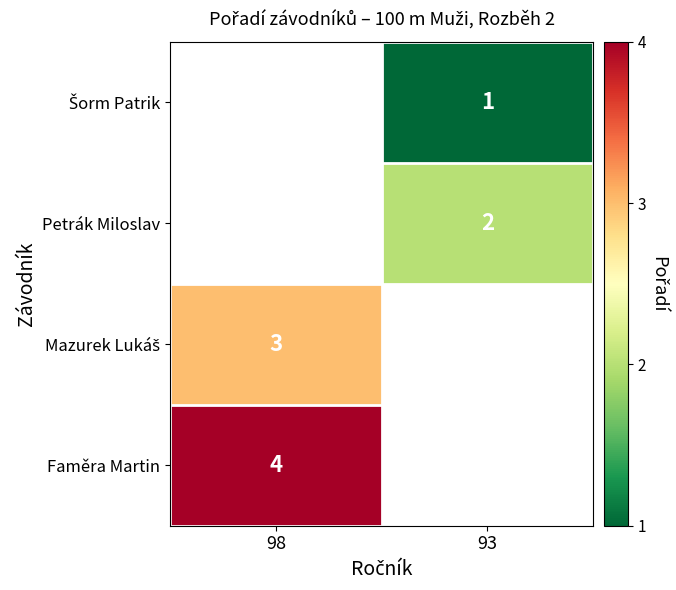

The Faměra Martin series shows 2 at 98. True or false?

False